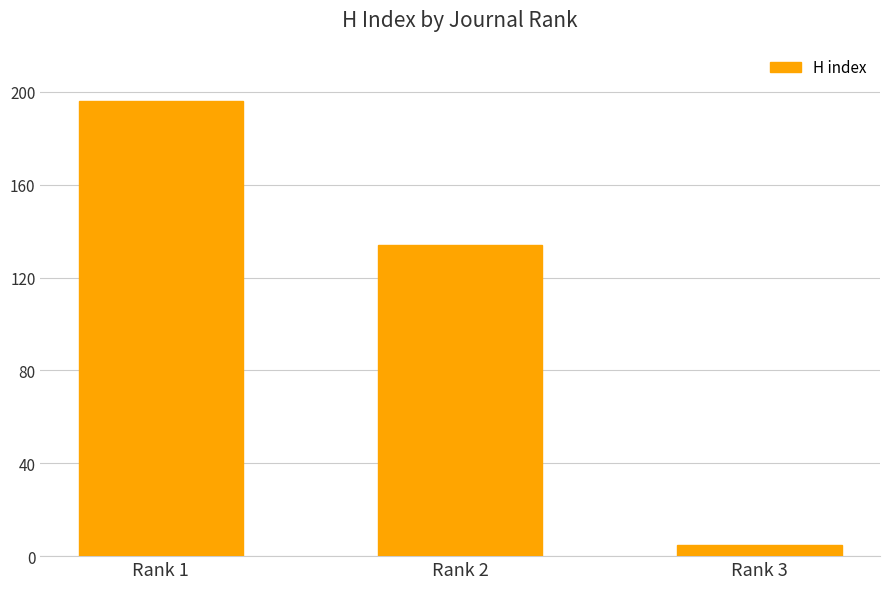

List the labels in order of value, smallest first.

Rank 3, Rank 2, Rank 1